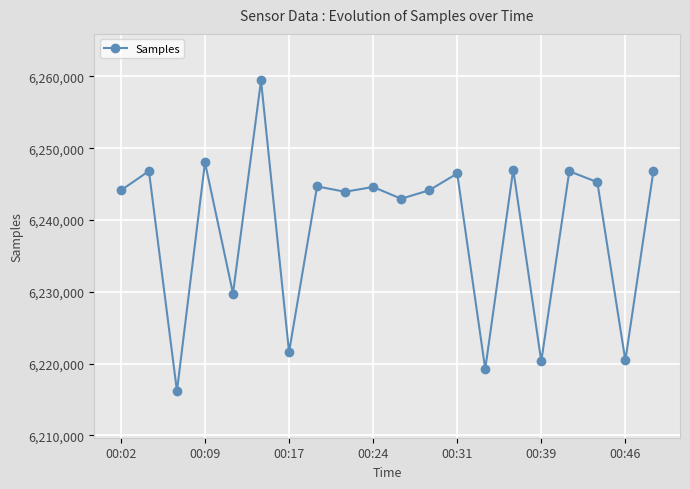

True or false: there are more than 1 points higher than both neighbors.

True